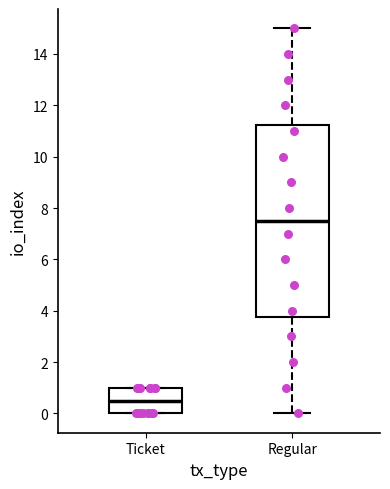

Reading left to right, transcribe this box plot: for each box, give where its median line is, the range the box spans, and where its two whiskers end, as read against the y-axis. The values are not printed on the chart, so give them approximately, as read against the axis.

Ticket: median 0.6, box 0.0 to 1.0, whiskers 0.0 to 1.0
Regular: median 7.6, box 3.8 to 11.2, whiskers 0.0 to 15.0